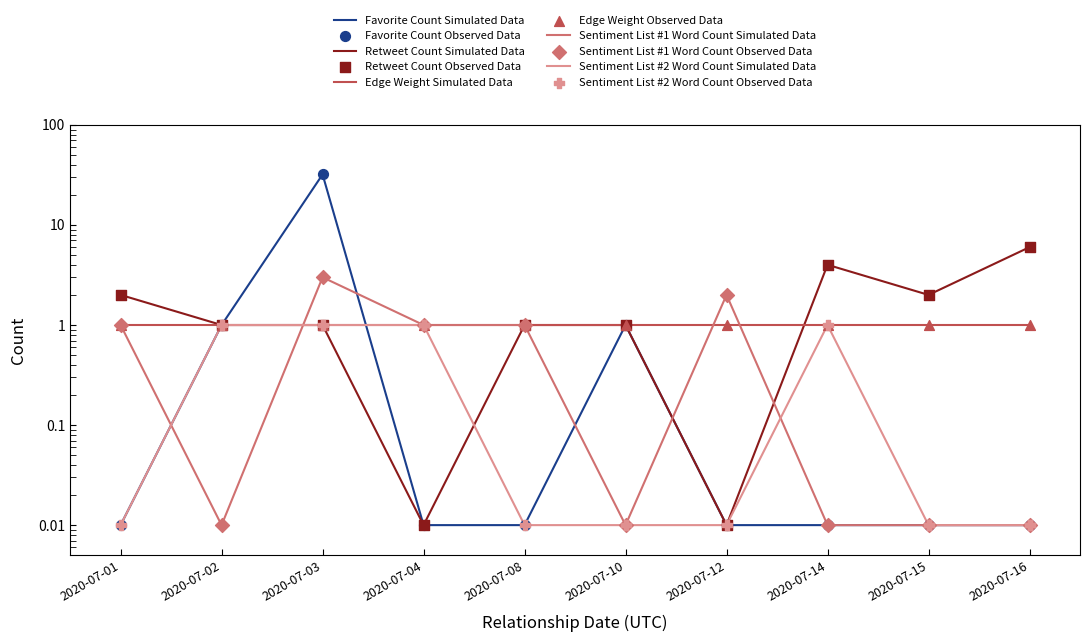

Is the value of Retweet Count at 2020-07-15 greater than the value of Sentiment List #1 Word Count at 2020-07-03?

No